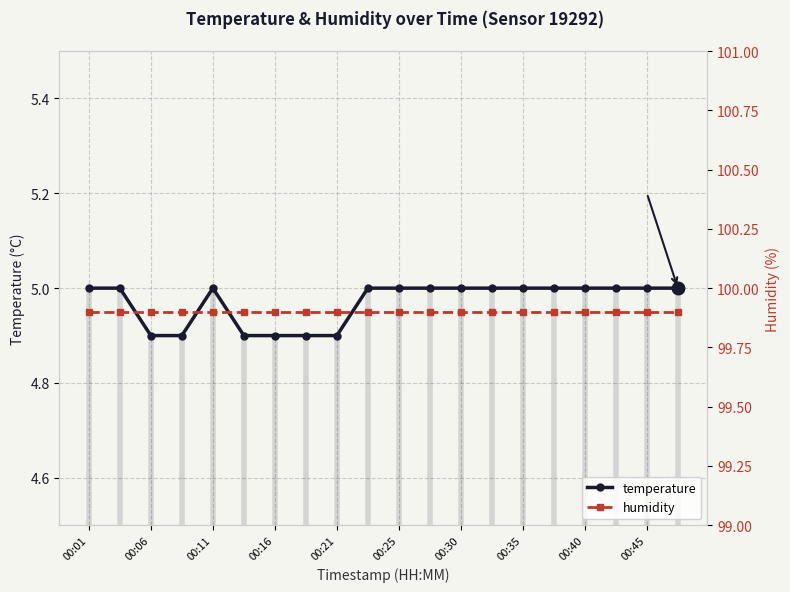

What are all the series names shown in the legend?

temperature, humidity